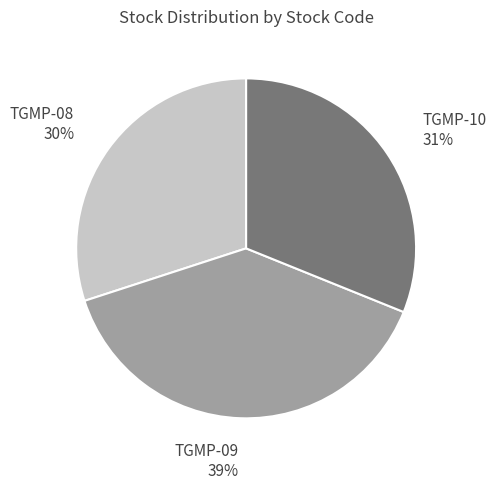

Rank the categories by value from highest to lowest.

TGMP-09, TGMP-10, TGMP-08